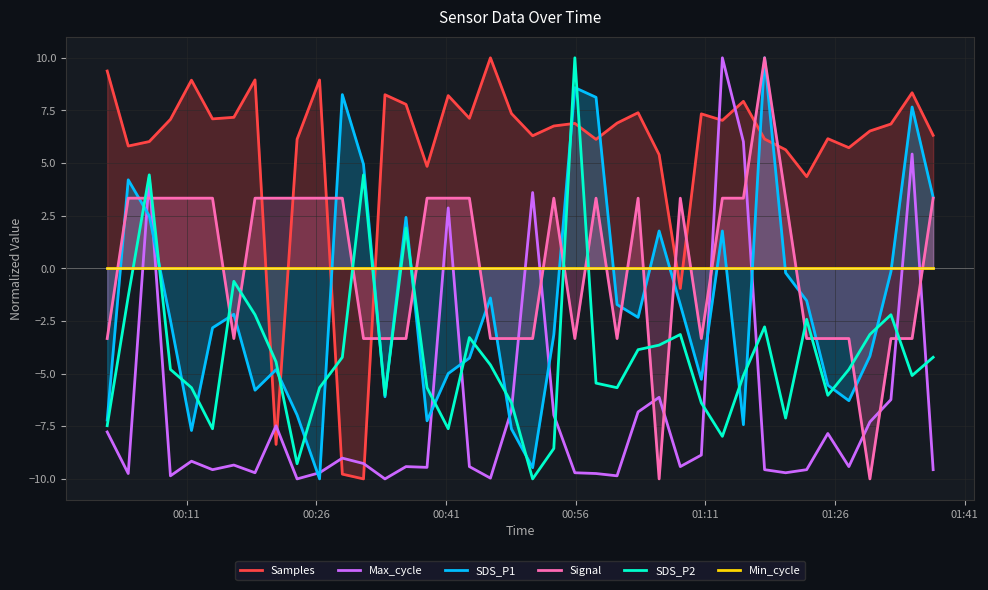

Reading left to right, extract all data points from this chart.

Samples: 9.4	5.8	6.0	7.1	8.9	7.1	7.2	9.0	-8.4	6.1	8.9	-9.8	-10.0	8.2	7.8	4.8	8.2	7.1	10.0	7.4	6.3	6.8	6.9	6.1	6.9	7.4	5.4	-1.0	7.3	7.0	7.9	6.1	5.6	4.4	6.2	5.7	6.5	6.9	8.3	6.3
Max_cycle: -7.8	-9.7	4.3	-9.9	-9.2	-9.6	-9.3	-9.7	-7.5	-10.0	-9.7	-9.0	-9.3	-10.0	-9.4	-9.5	2.9	-9.4	-10.0	-6.7	3.6	-7.0	-9.7	-9.7	-9.9	-6.8	-6.1	-9.4	-8.9	10.0	6.0	-9.6	-9.7	-9.6	-7.8	-9.4	-7.3	-6.2	5.4	-9.6
SDS_P1: -7.2	4.2	2.5	-2.5	-7.7	-2.8	-2.2	-5.8	-4.8	-7.0	-10.0	8.3	4.9	-6.1	2.4	-7.2	-5.0	-4.3	-1.4	-7.6	-9.5	-3.2	8.6	8.1	-1.7	-2.3	1.8	-1.7	-5.3	1.8	-7.4	10.0	-0.2	-1.5	-5.5	-6.3	-4.2	-0.2	7.7	3.4
Signal: -3.3	3.3	3.3	3.3	3.3	3.3	-3.3	3.3	3.3	3.3	3.3	3.3	-3.3	-3.3	-3.3	3.3	3.3	3.3	-3.3	-3.3	-3.3	3.3	-3.3	3.3	-3.3	3.3	-10.0	3.3	-3.3	3.3	3.3	10.0	3.3	-3.3	-3.3	-3.3	-10.0	-3.3	-3.3	3.3
SDS_P2: -7.5	-1.3	4.4	-4.8	-5.7	-7.6	-0.6	-2.2	-4.4	-9.3	-5.7	-4.2	4.4	-6.0	1.9	-5.7	-7.6	-3.3	-4.6	-6.4	-10.0	-8.6	10.0	-5.5	-5.7	-3.9	-3.6	-3.1	-6.4	-8.0	-5.1	-2.8	-7.1	-2.4	-6.0	-4.8	-3.1	-2.2	-5.1	-4.2
Min_cycle: 0.0	0.0	0.0	0.0	0.0	0.0	0.0	0.0	0.0	0.0	0.0	0.0	0.0	0.0	0.0	0.0	0.0	0.0	0.0	0.0	0.0	0.0	0.0	0.0	0.0	0.0	0.0	0.0	0.0	0.0	0.0	0.0	0.0	0.0	0.0	0.0	0.0	0.0	0.0	0.0